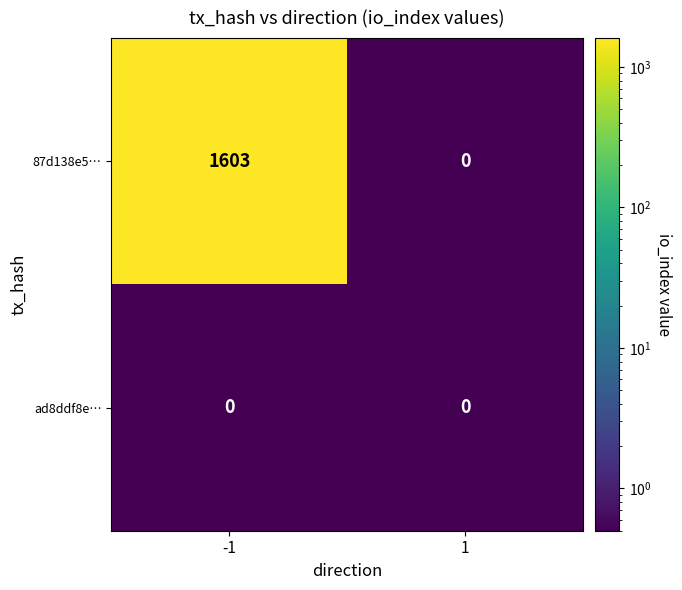

What is the total value across all series at -1?

1603